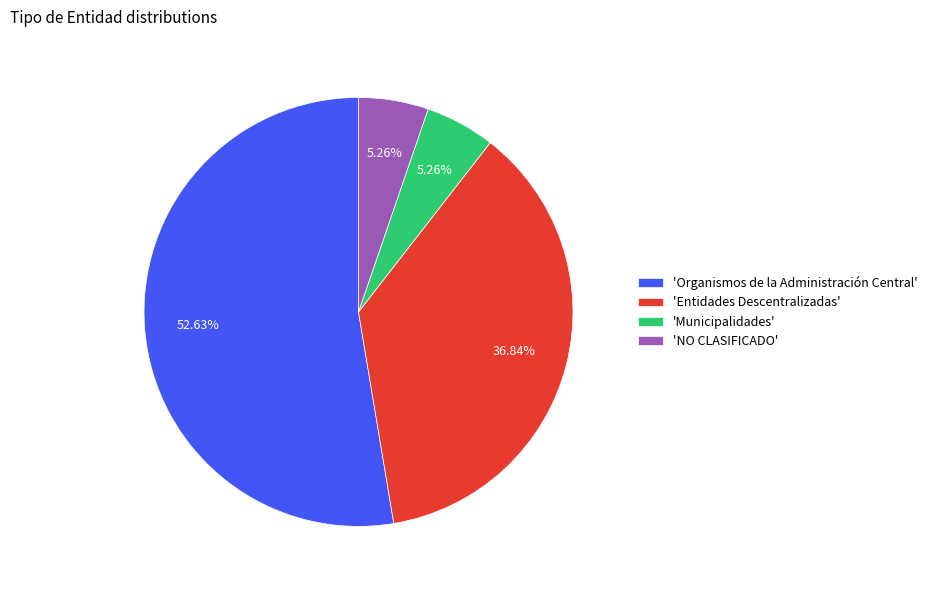

How many segments does this pie chart have?

4